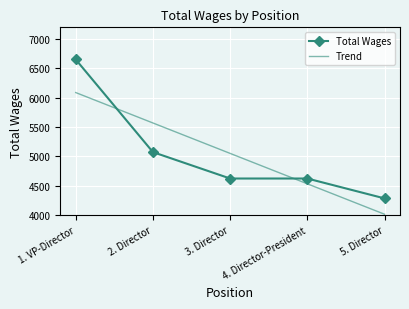

What is the sum of the Trend values at 4. Director-President and 5. Director?

8546.2